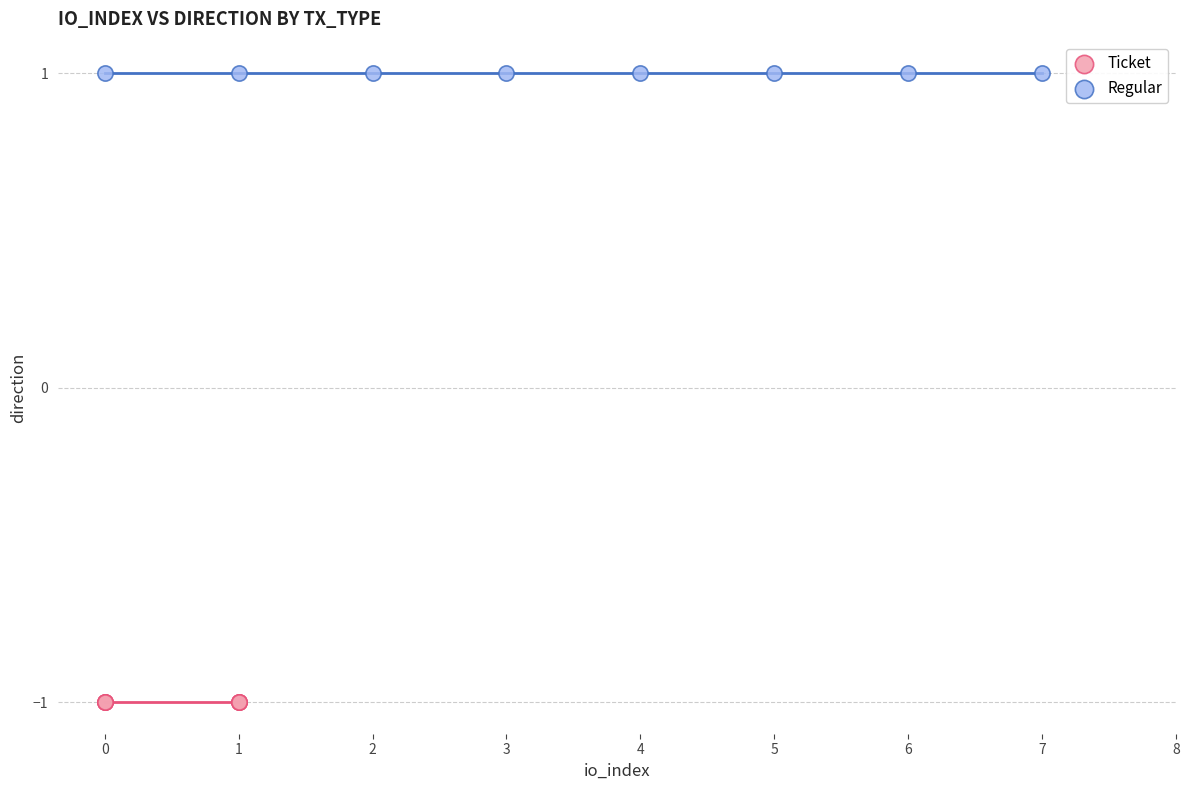

Which series reaches the minimum Y coordinate?

Ticket